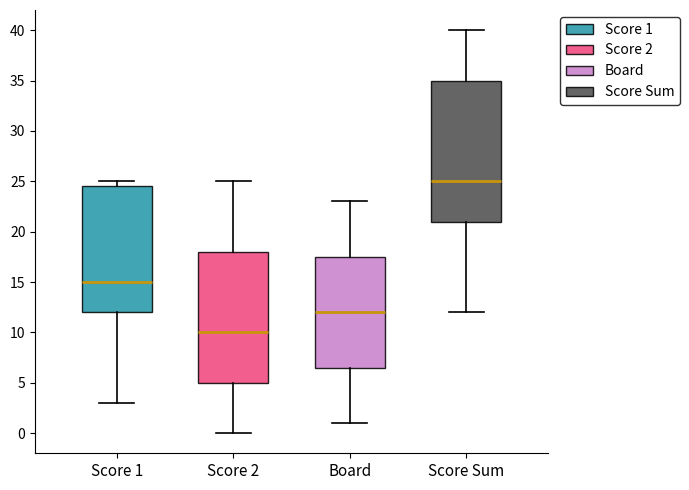

Which box's median line is the lowest?

Score 2